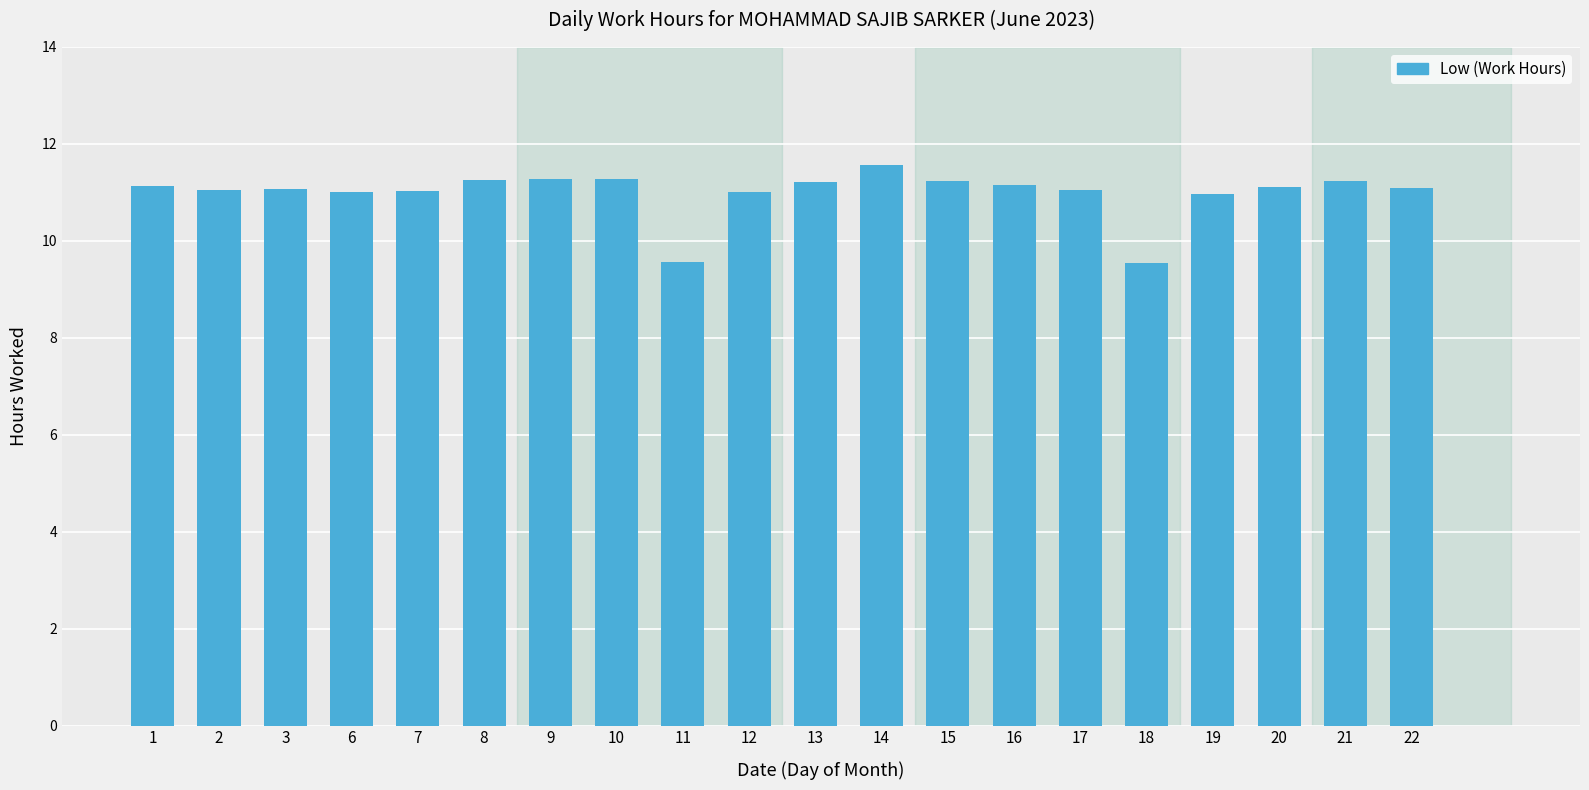

What is the ratio of the value at 1 to the value at 16?

1.0